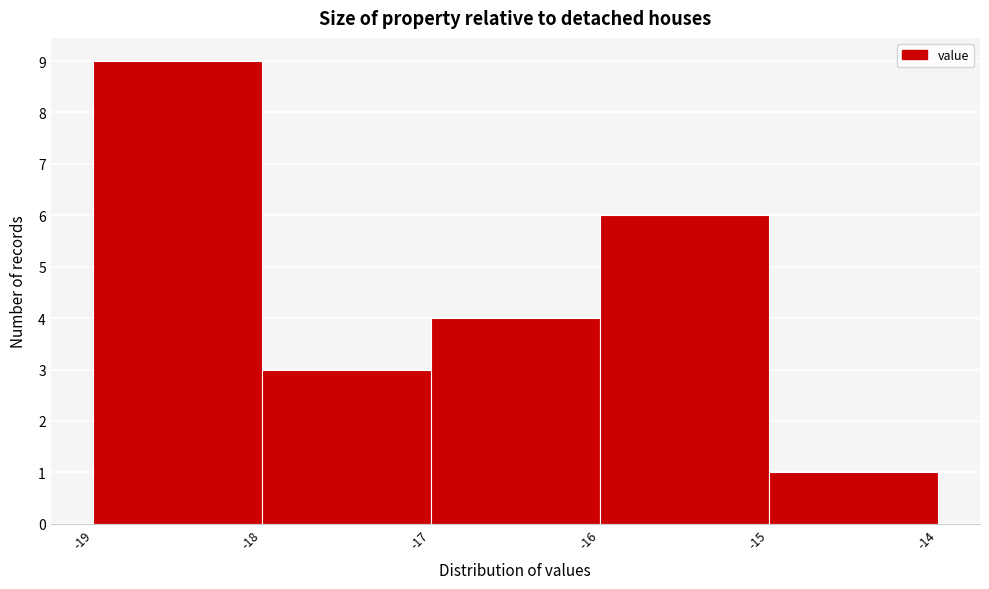

Reading left to right, extract all data points from this chart.

-19=9	-18=3	-17=4	-16=6	-15=1